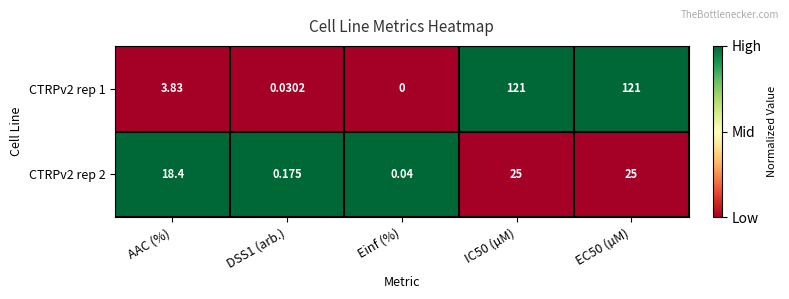

Is the value of CTRPv2 rep 1 at Einf (%) greater than the value of CTRPv2 rep 2 at IC50 (µM)?

No